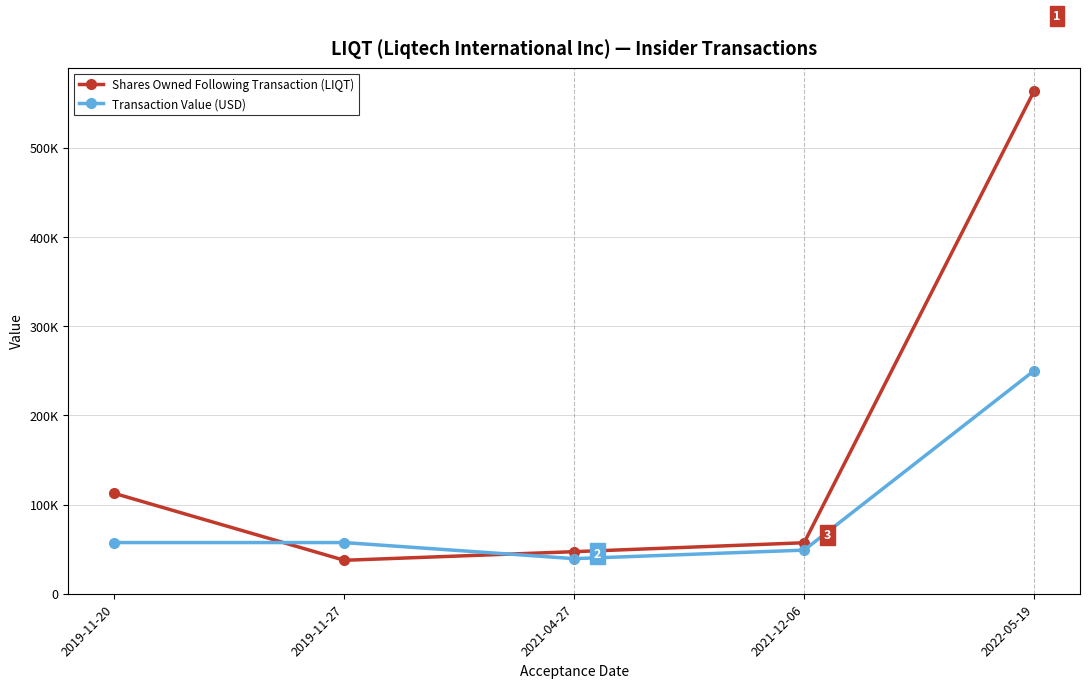

The value of Shares Owned Following Transaction (LIQT) at 2021-04-27 is 47160. True or false?

True